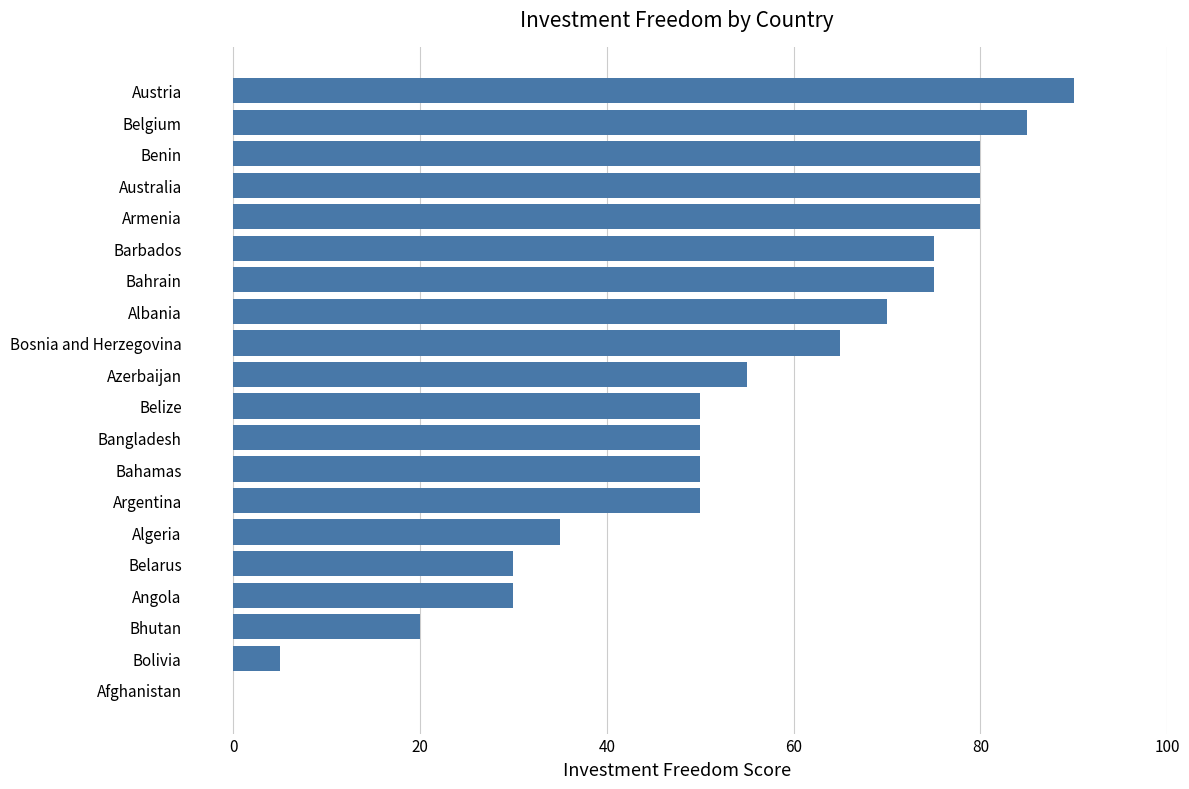

True or false: the data shows 65 at Bosnia and Herzegovina.

True